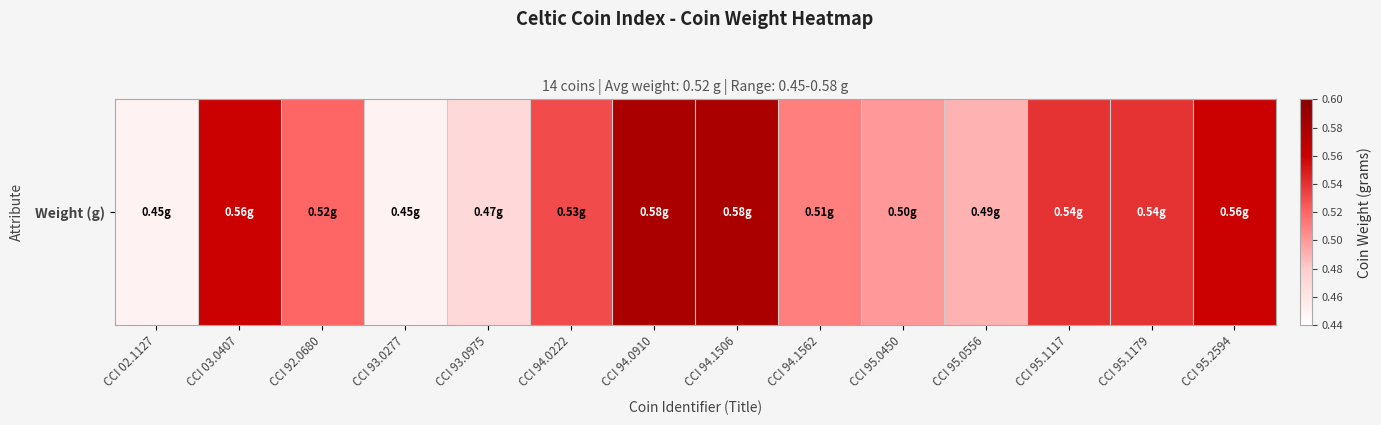

Reading right to left, list all the values displayed in this chart.

CCI 95.2594=0.6	CCI 95.1179=0.5	CCI 95.1117=0.5	CCI 95.0556=0.5	CCI 95.0450=0.5	CCI 94.1562=0.5	CCI 94.1506=0.6	CCI 94.0910=0.6	CCI 94.0222=0.5	CCI 93.0975=0.5	CCI 93.0277=0.5	CCI 92.0680=0.5	CCI 03.0407=0.6	CCI 02.1127=0.5